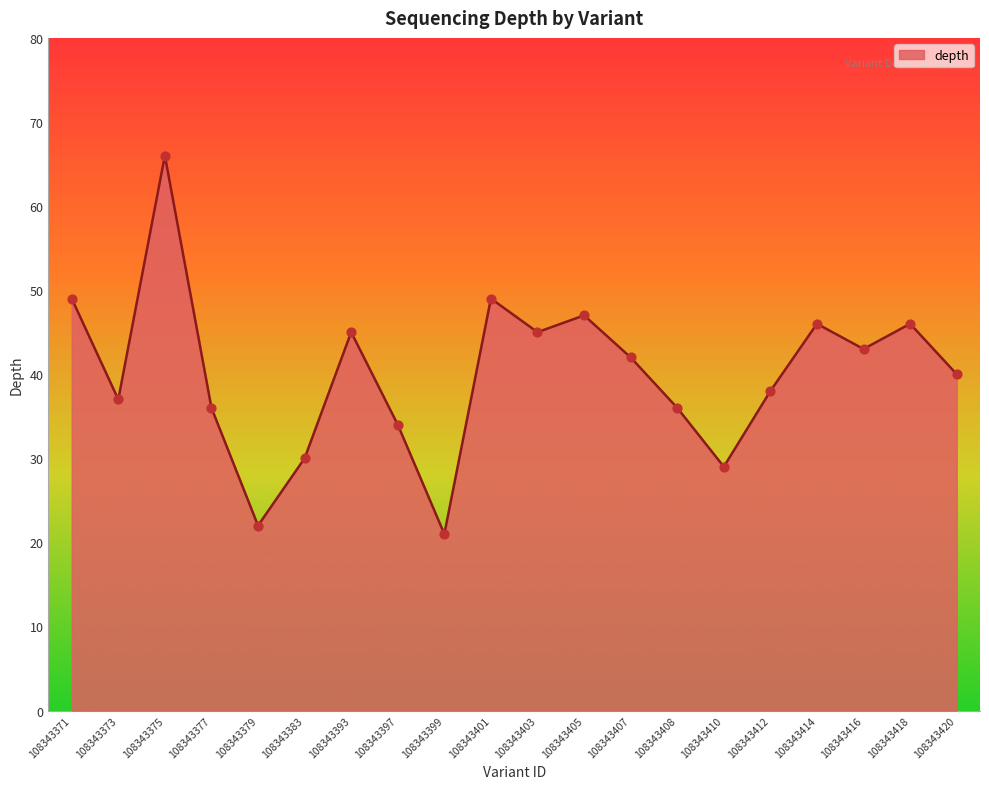

Between 108343410 and 108343416, which is larger?

108343416